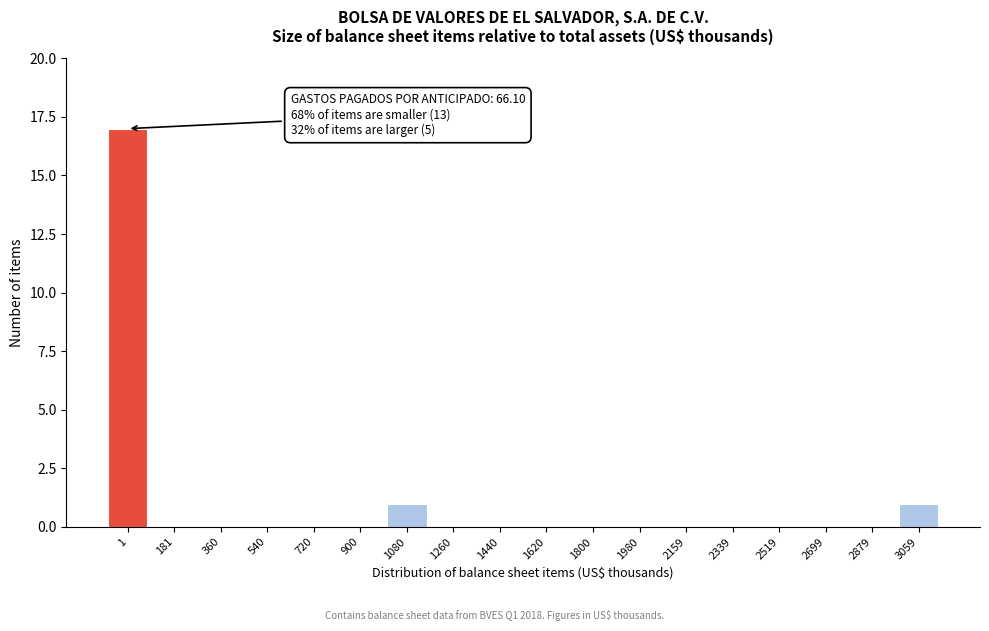

Reading right to left, extract all data points from this chart.

3059=1	2879=0	2699=0	2519=0	2339=0	2159=0	1980=0	1800=0	1620=0	1440=0	1260=0	1080=1	900=0	720=0	540=0	360=0	181=0	1=17